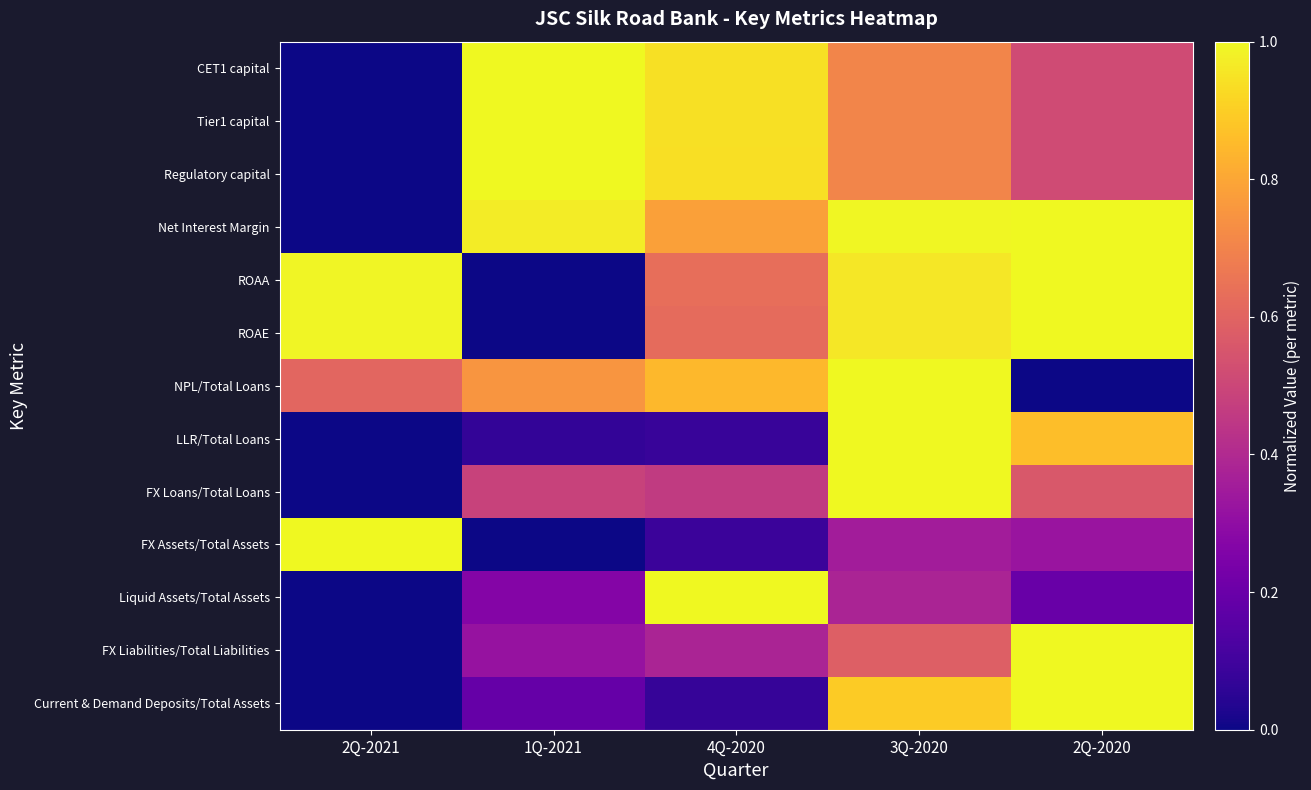

List the series in order of their peak value, lowest first.

CET1 capital, Tier1 capital, Regulatory capital, Net Interest Margin, ROAA, ROAE, NPL/Total Loans, LLR/Total Loans, FX Loans/Total Loans, FX Assets/Total Assets, Liquid Assets/Total Assets, FX Liabilities/Total Liabilities, Current & Demand Deposits/Total Assets